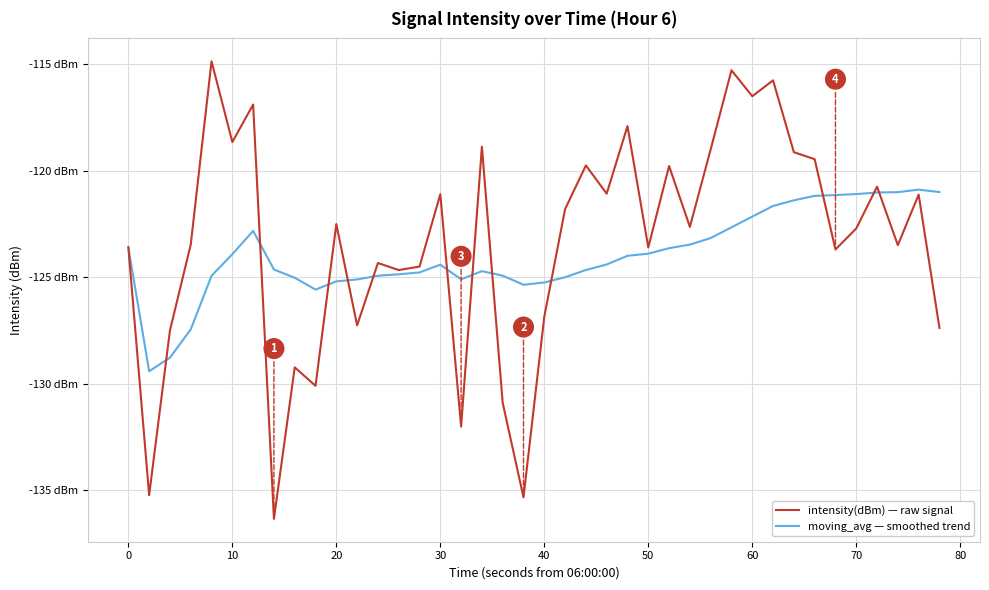

True or false: intensity(dBm) — raw signal and moving_avg — smoothed trend intersect in this chart.

True